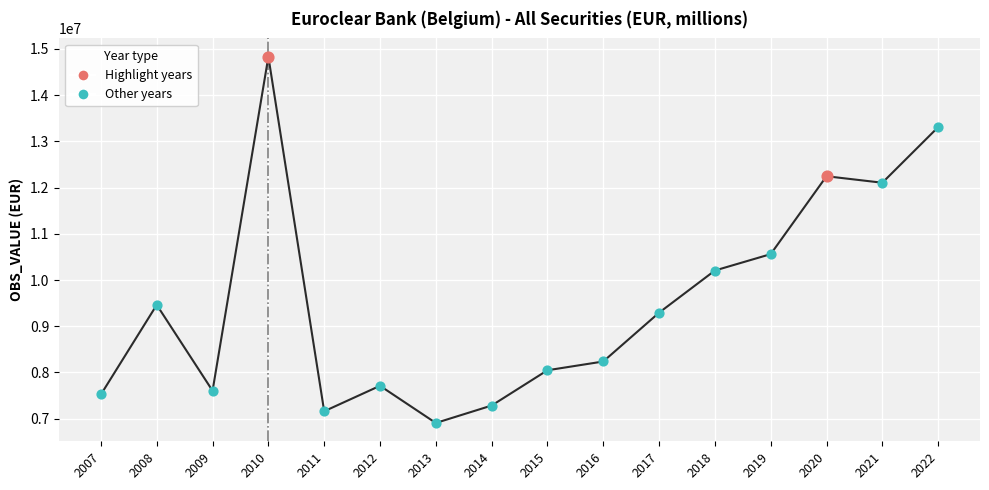

What is the change in value from 2009 to 2018?

+2601573